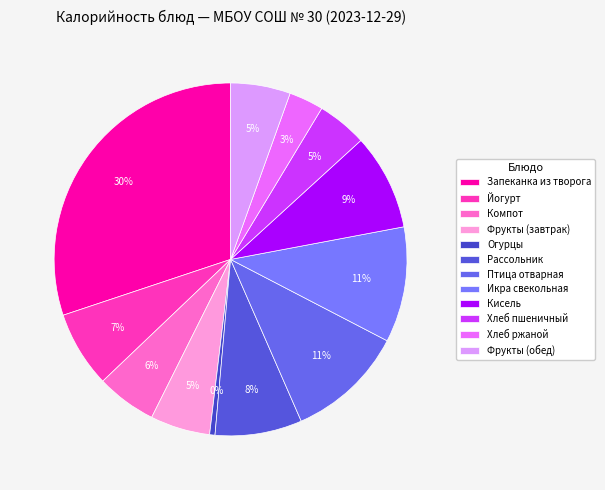

How many segments does this pie chart have?

12